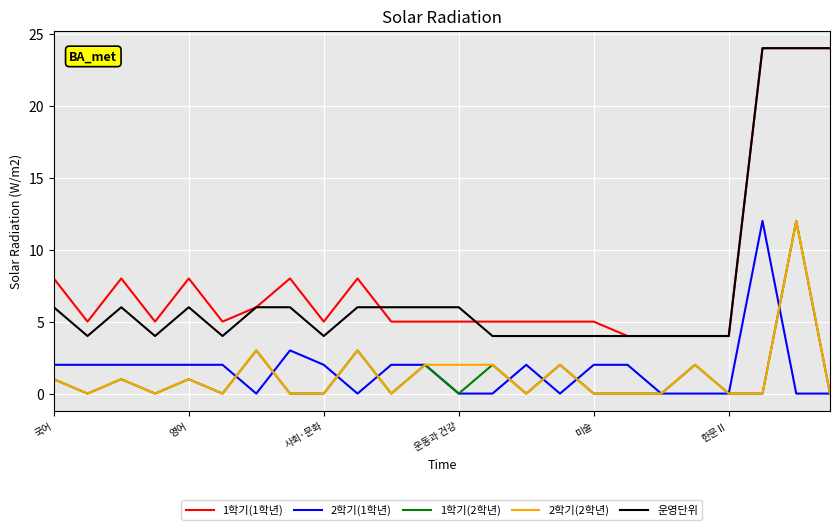

True or false: 운영단위 and 1학기(2학년) cross at least once.

False